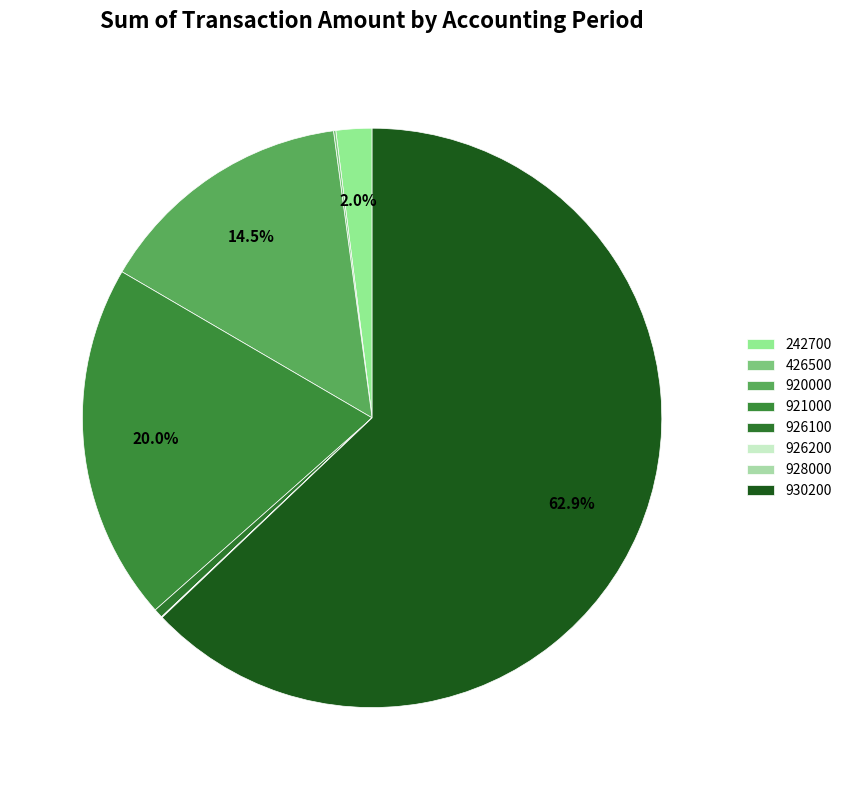

What is the change in value from 242700 to 930200?

+495405.4